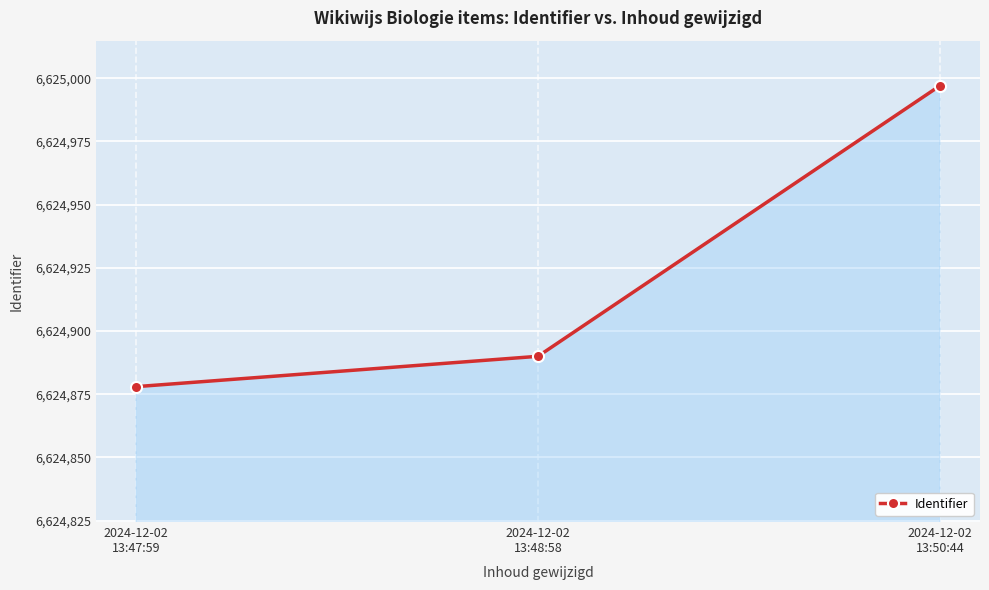

What is the change in value from 2024-12-02
13:47:59 to 2024-12-02
13:50:44?

+119